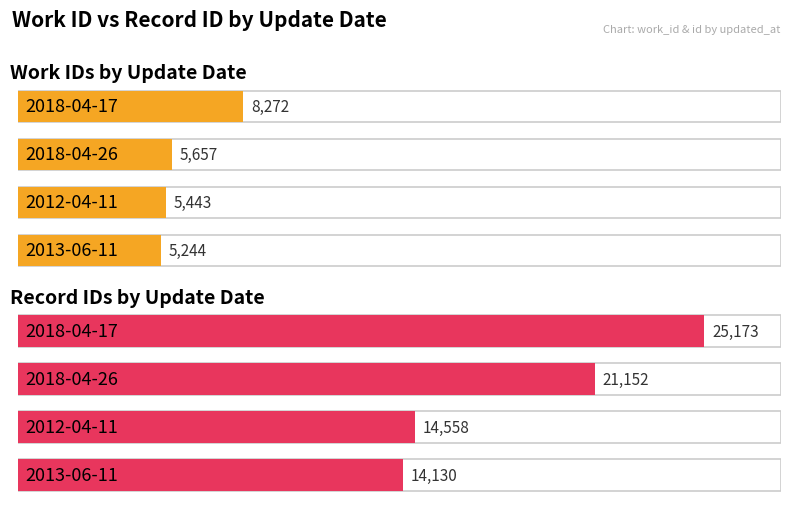

Is it true that work_id equals 9853 at 2018-04-26?

False